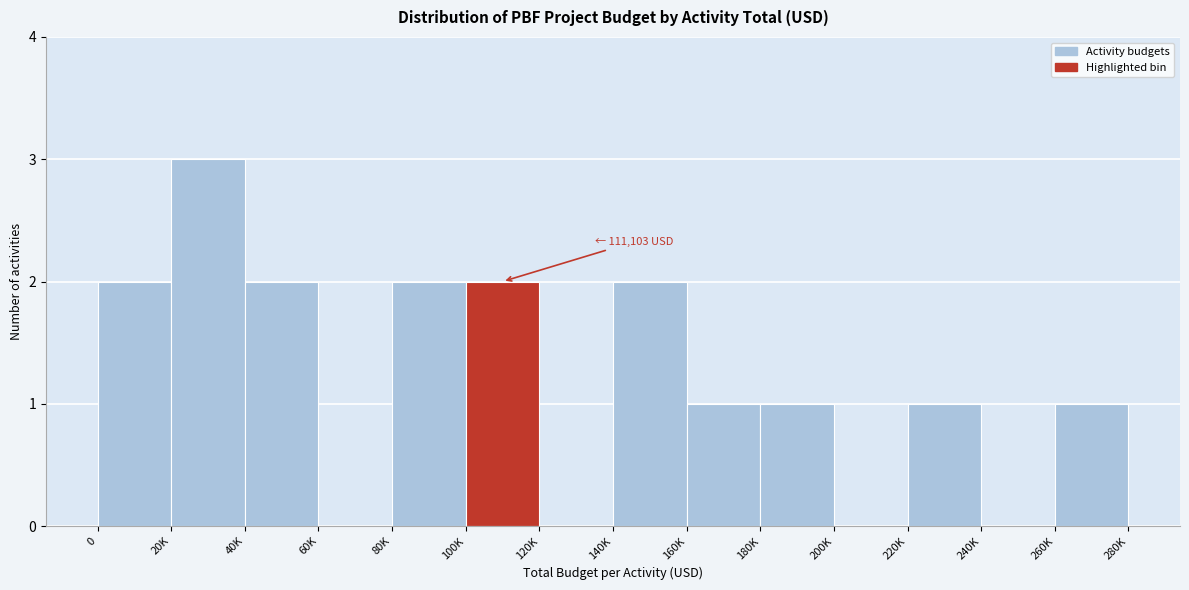

Reading left to right, extract all data points from this chart.

0=2	20K=3	40K=2	60K=0	80K=2	100K=2	120K=0	140K=2	160K=1	180K=1	200K=0	220K=1	240K=0	260K=1